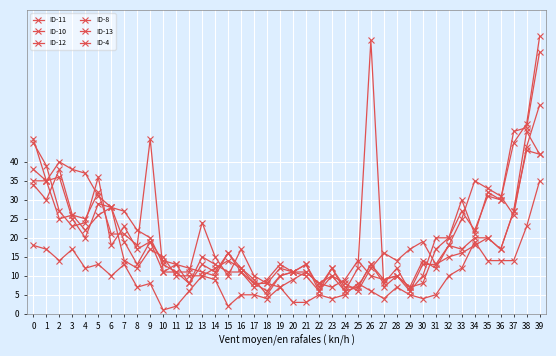

What is the approximate value of ID-10 at 33?

17